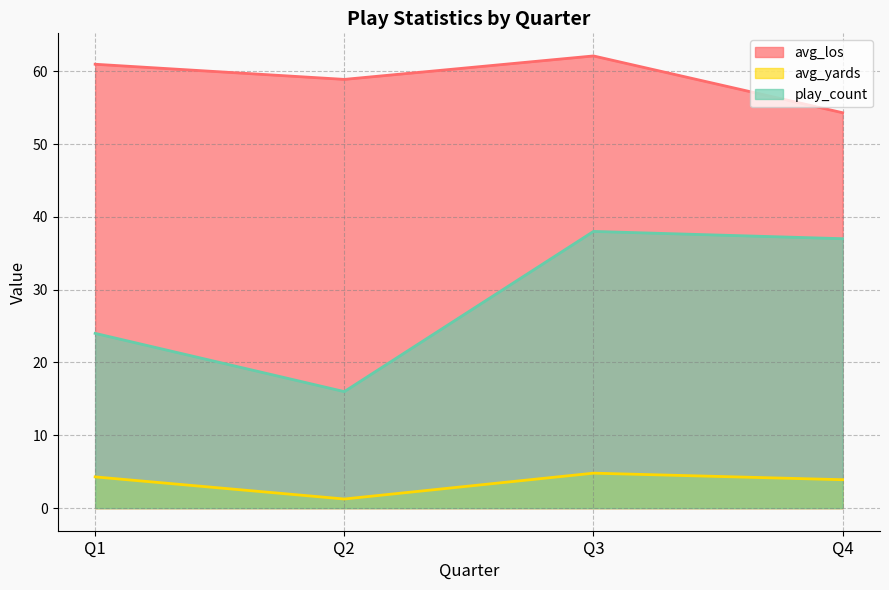

Which series has the largest range (max minus min)?

play_count